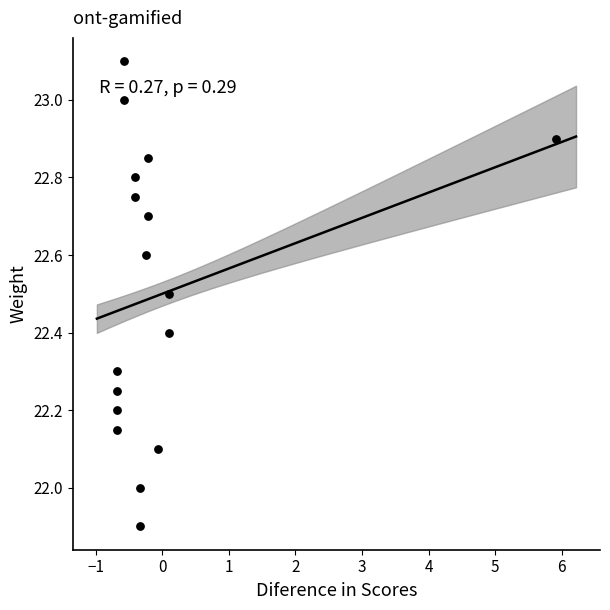

What is the range of Y values (max minus min)?

1.2